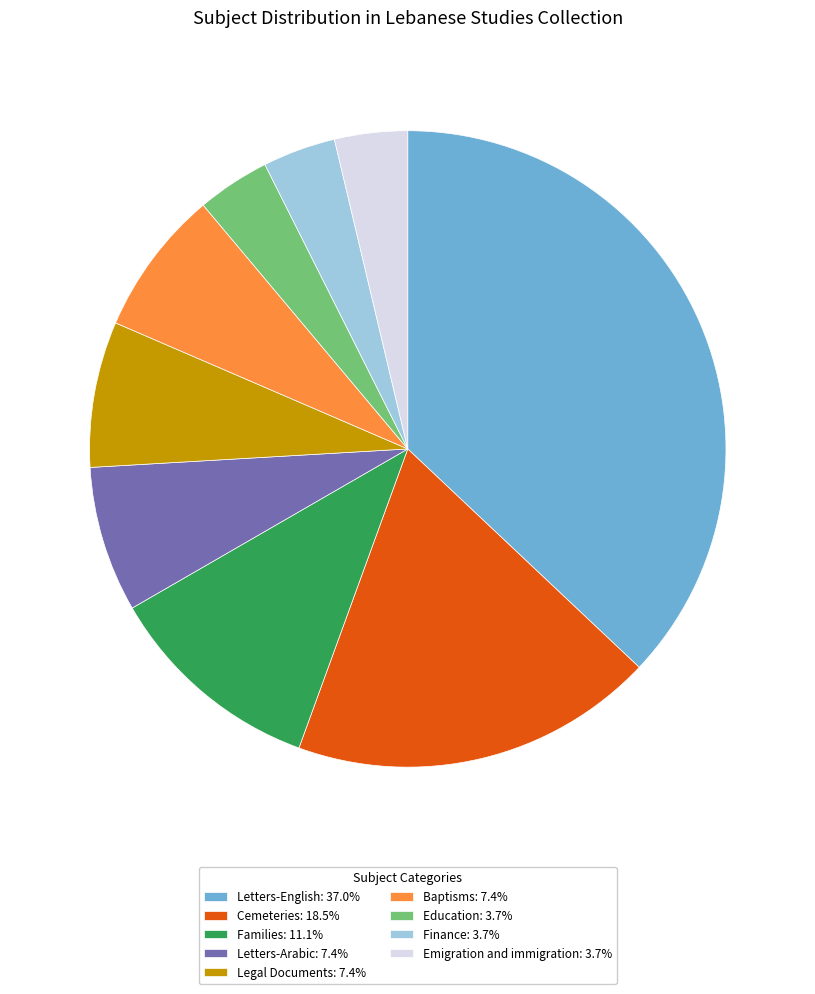

What is the ratio of the value at Emigration and immigration: 3.7% to the value at Legal Documents: 7.4%?

0.5